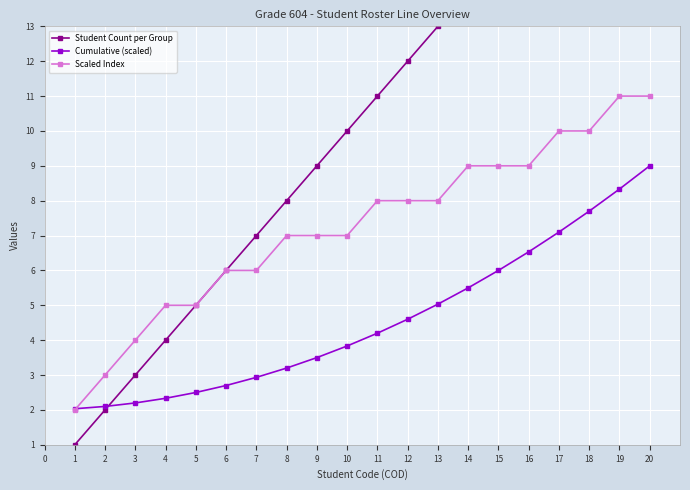

What is the value of the Cumulative (scaled) point at the 2nd from the left?

2.1